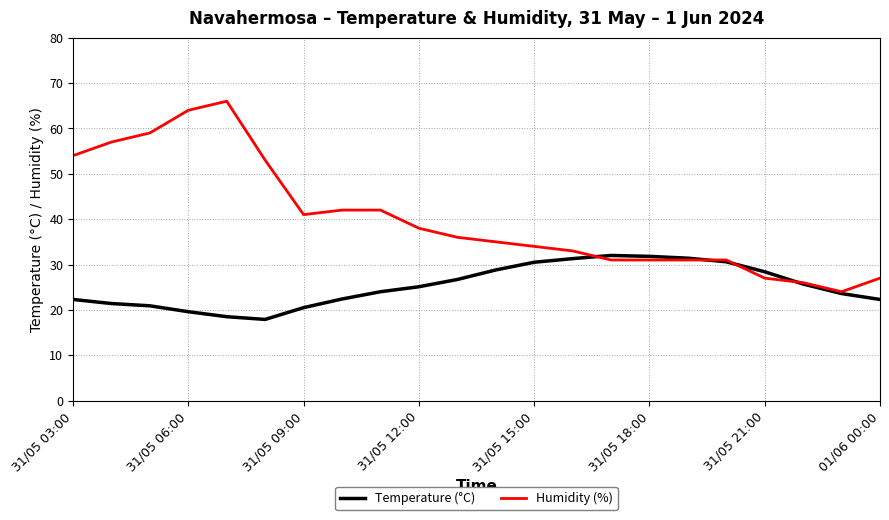

Which series ends up on top after the final intersection of Temperature (°C) and Humidity (%)?

Humidity (%)